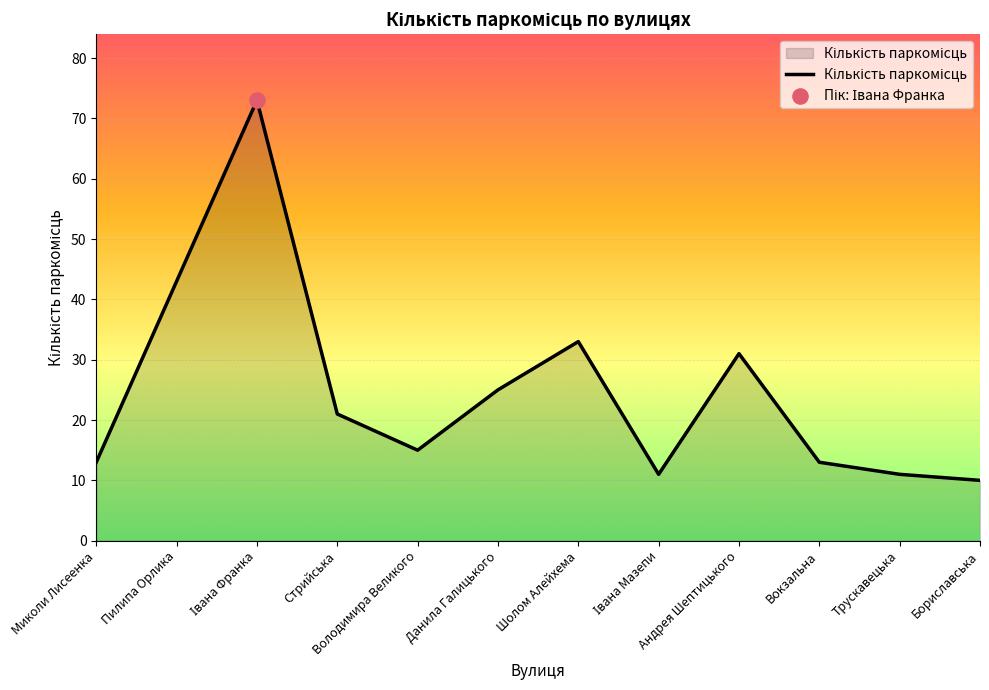

What is the ratio of the value at Володимира Великого to the value at Данила Галицького?

0.6